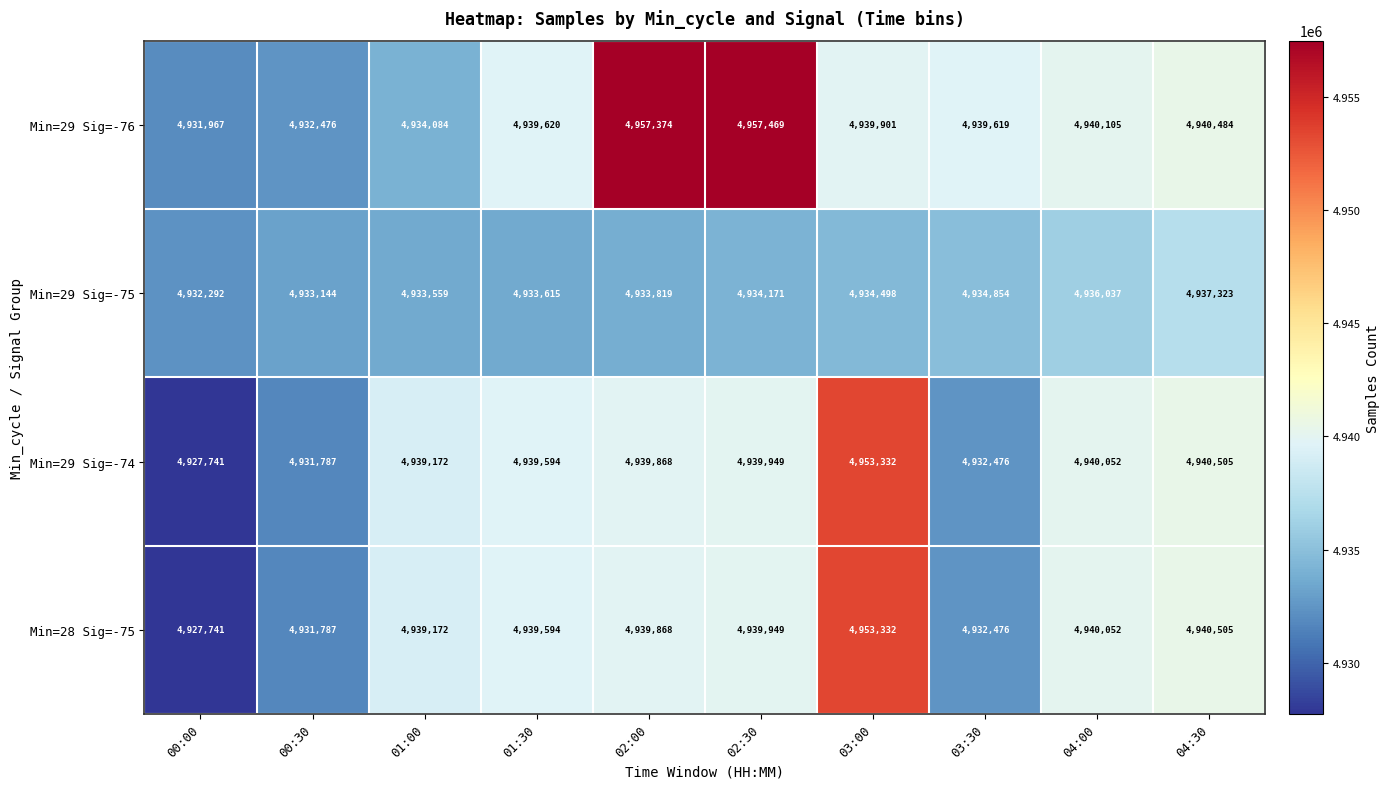

Which category has the highest value in the Min=29 Sig=-75 series?

04:30